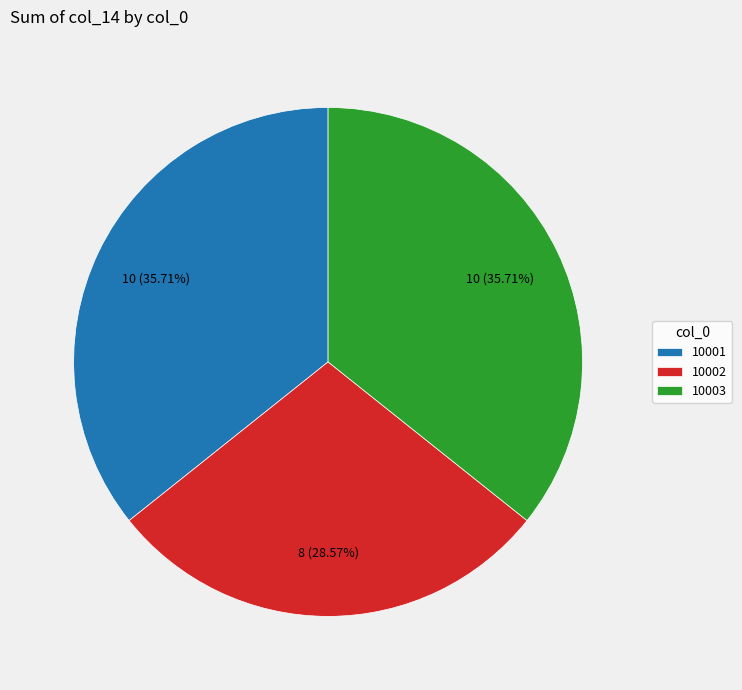

True or false: 10003 accounts for 46% of the total.

False